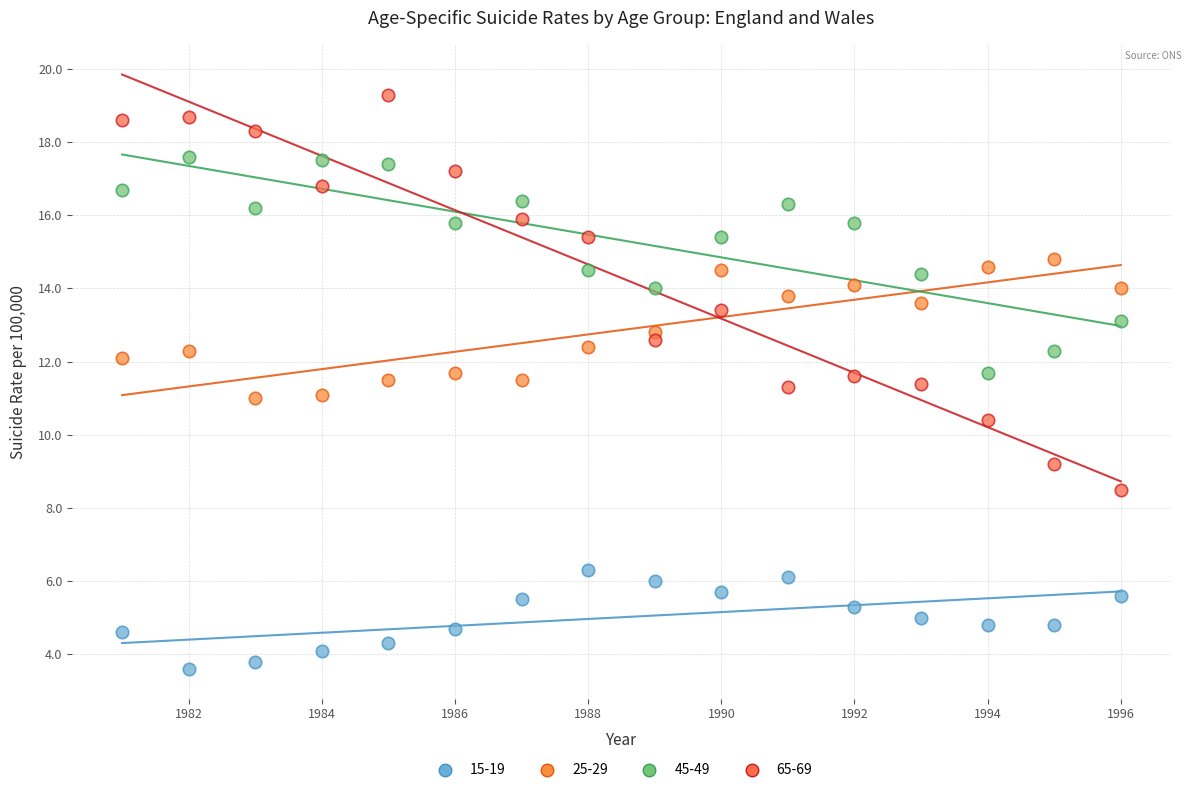

Which series contains the highest Y value?

65-69